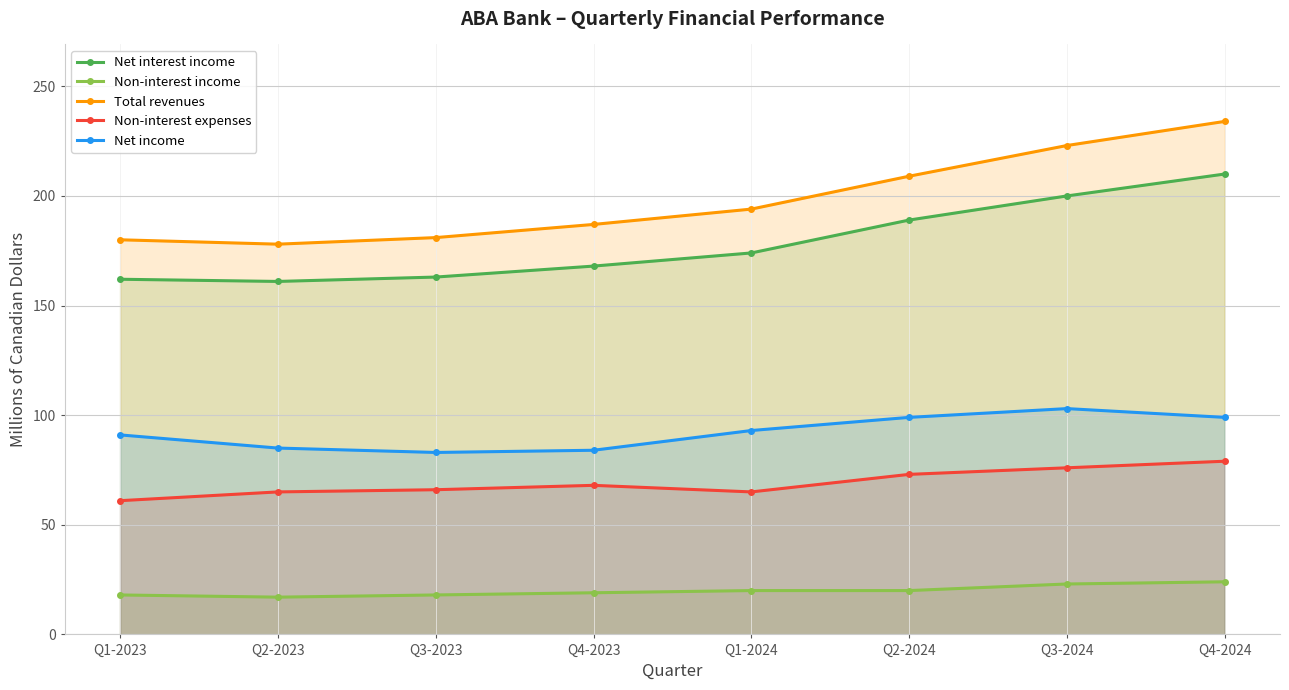

Reading left to right, extract all data points from this chart.

Net interest income: Q1-2023=162	Q2-2023=161	Q3-2023=163	Q4-2023=168	Q1-2024=174	Q2-2024=189	Q3-2024=200	Q4-2024=210
Non-interest income: Q1-2023=18	Q2-2023=17	Q3-2023=18	Q4-2023=19	Q1-2024=20	Q2-2024=20	Q3-2024=23	Q4-2024=24
Total revenues: Q1-2023=180	Q2-2023=178	Q3-2023=181	Q4-2023=187	Q1-2024=194	Q2-2024=209	Q3-2024=223	Q4-2024=234
Non-interest expenses: Q1-2023=61	Q2-2023=65	Q3-2023=66	Q4-2023=68	Q1-2024=65	Q2-2024=73	Q3-2024=76	Q4-2024=79
Net income: Q1-2023=91	Q2-2023=85	Q3-2023=83	Q4-2023=84	Q1-2024=93	Q2-2024=99	Q3-2024=103	Q4-2024=99